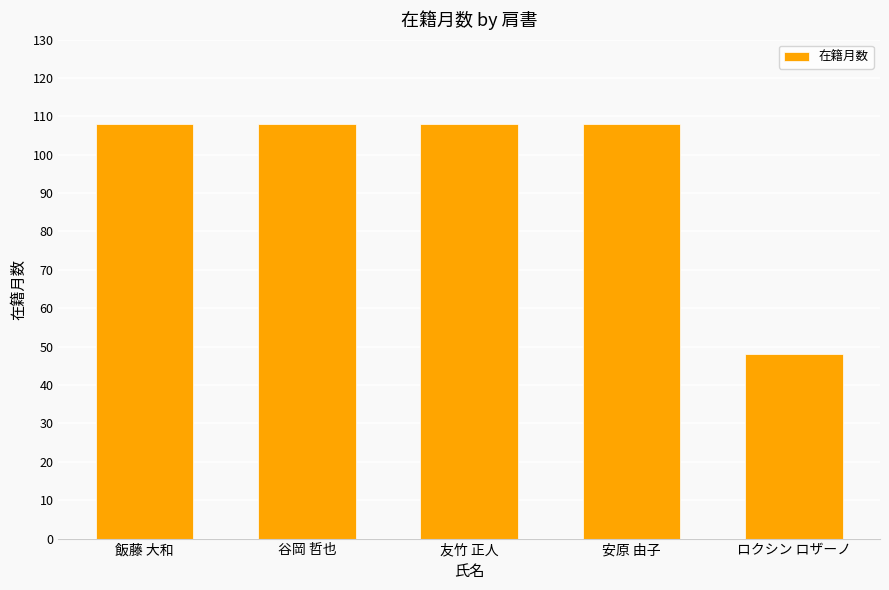

What is the label of the 3rd bar from the right?

友竹 正人